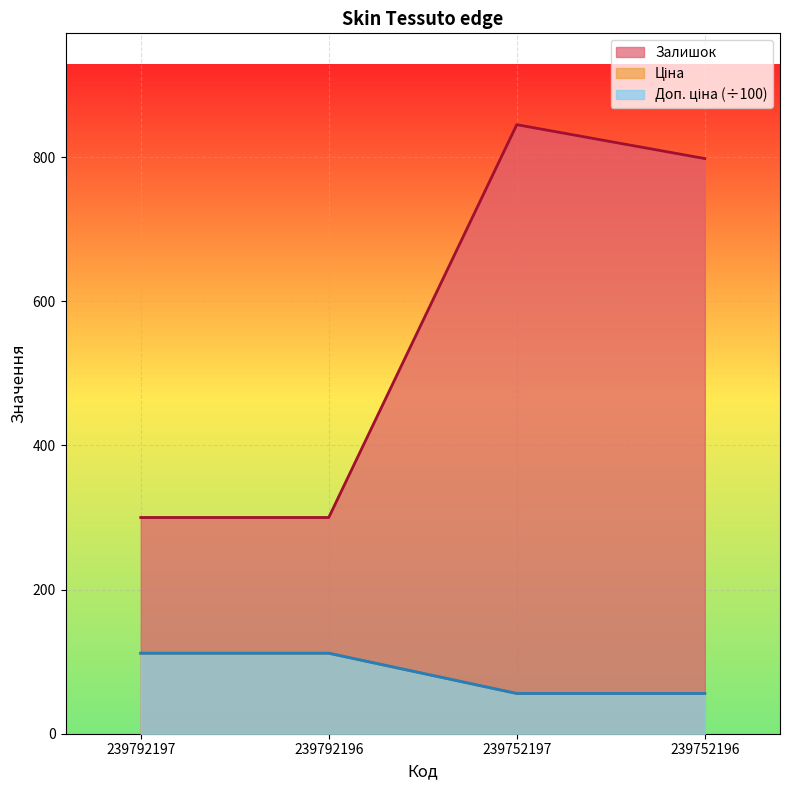

True or false: Залишок has a value of 412.4 at 239792196.

False